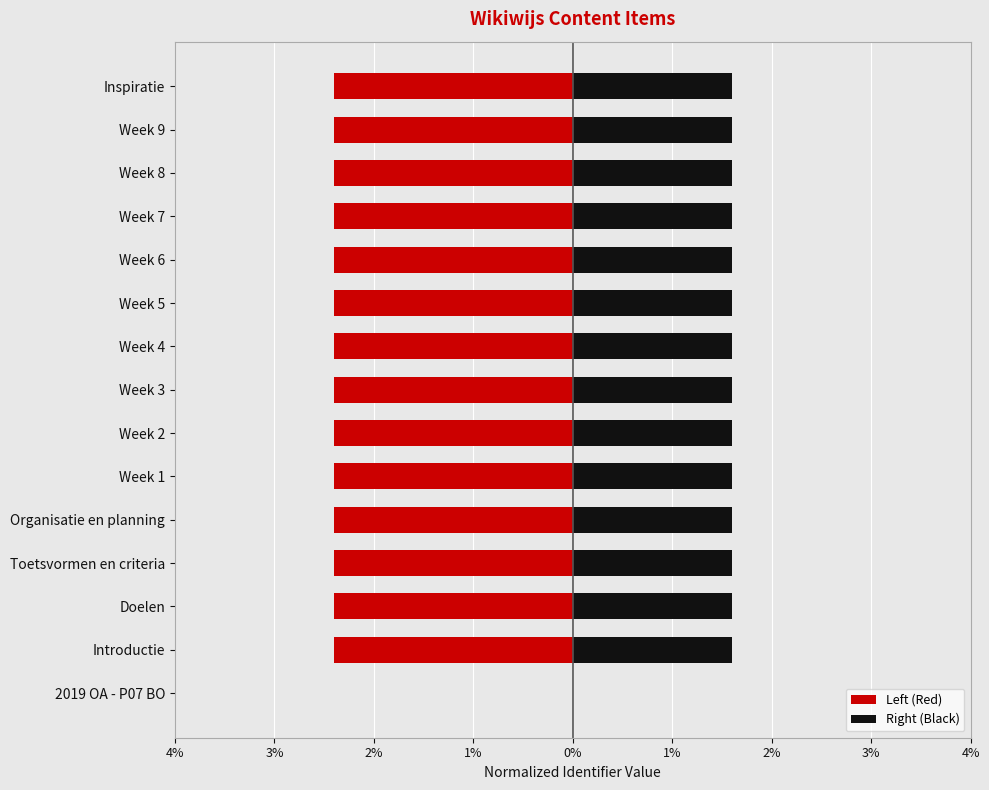

Read the Right (Black) value at Week 9.

1.6